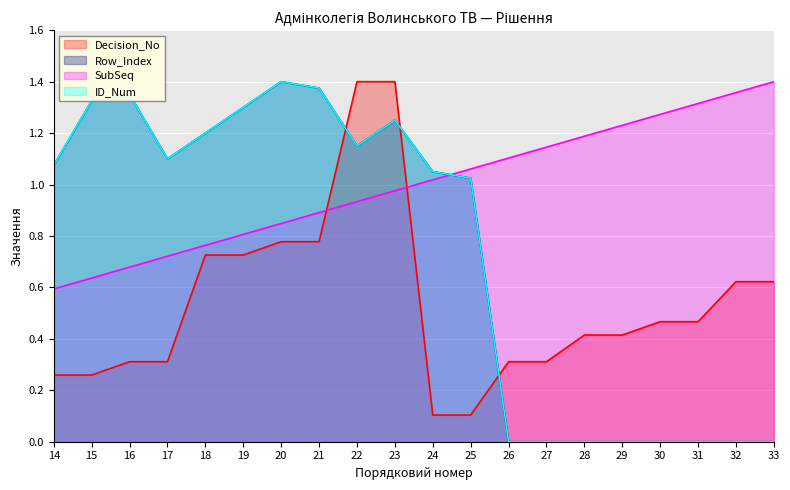

How many interior local peaks does the ID_Num series have?

3